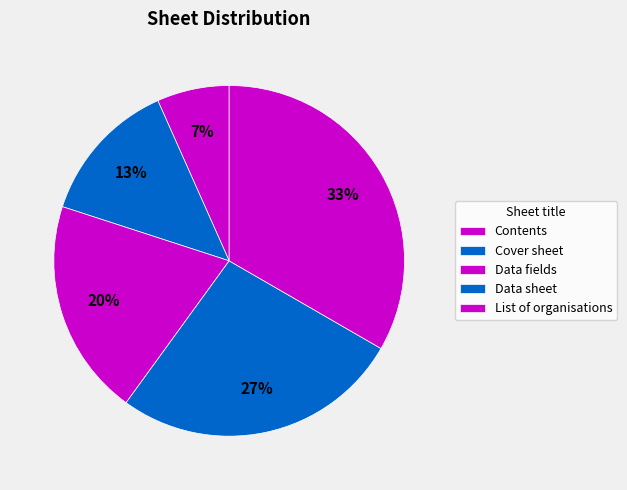

Count the number of slices in the pie.

5